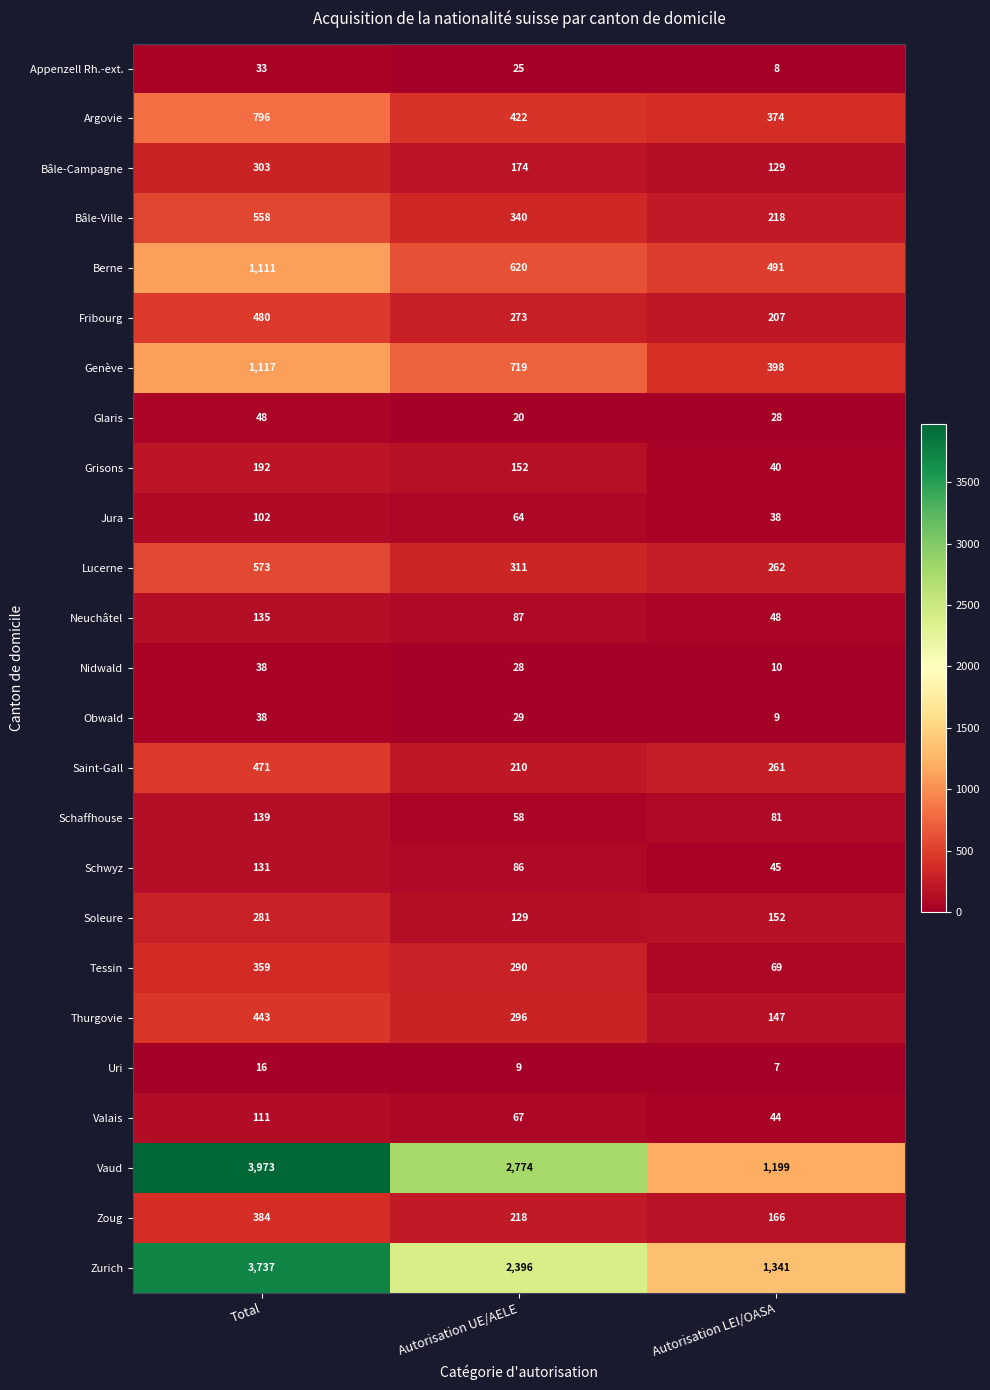

What is the spread (max minus min) of values at Autorisation UE/AELE?

2765